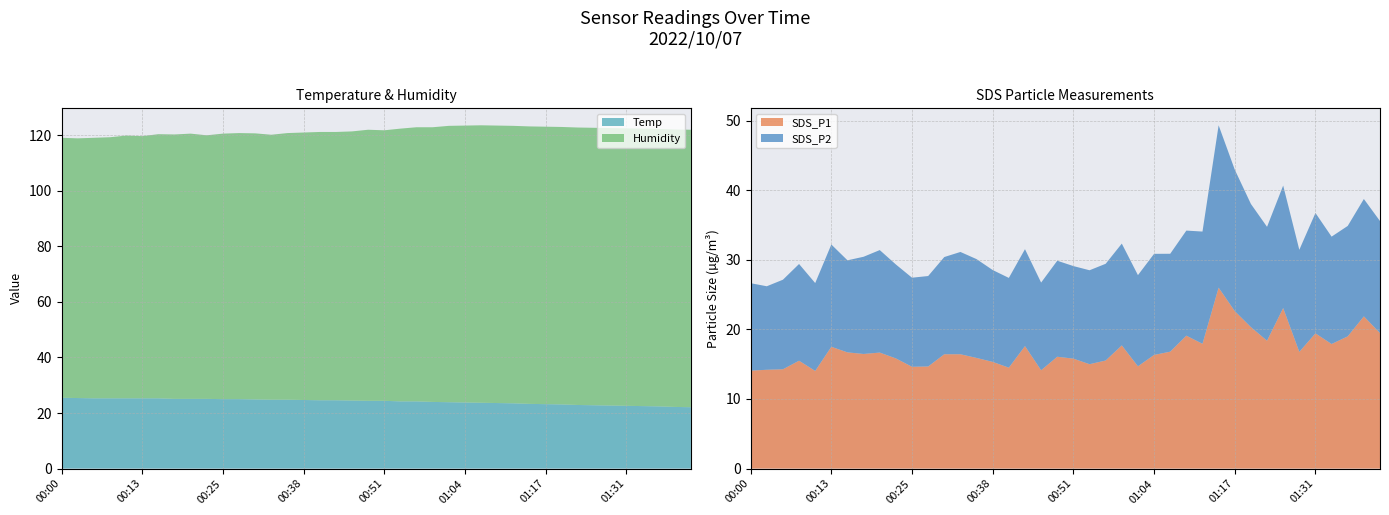

Reading right to left, transcribe all the data shown in this chart.

Temp: 01:41=22.1	01:39=22.2	01:36=22.4	01:33=22.5	01:31=22.6	01:28=22.7	01:26=22.8	01:23=22.9	01:20=23.1	01:17=23.2	01:14=23.3	01:12=23.5	01:09=23.6	01:06=23.7	01:04=23.8	01:01=23.9	00:59=24.0	00:56=24.2	00:54=24.2	00:51=24.4	00:49=24.4	00:46=24.5	00:43=24.6	00:41=24.6	00:38=24.7	00:36=24.8	00:33=24.8	00:31=24.9	00:28=25.0	00:25=25.0	00:23=25.1	00:20=25.1	00:18=25.1	00:15=25.3	00:13=25.3	00:10=25.3	00:08=25.3	00:05=25.3	00:03=25.4	00:00=25.5
Humidity: 01:41=99.9	01:39=99.9	01:36=99.9	01:33=99.9	01:31=99.9	01:28=99.9	01:26=99.9	01:23=99.9	01:20=99.9	01:17=99.9	01:14=99.9	01:12=99.9	01:09=99.9	01:06=99.9	01:04=99.7	01:01=99.5	00:59=98.9	00:56=98.7	00:54=98.2	00:51=97.4	00:49=97.6	00:46=96.9	00:43=96.6	00:41=96.6	00:38=96.3	00:36=96.0	00:33=95.4	00:31=95.8	00:28=95.8	00:25=95.6	00:23=94.9	00:20=95.5	00:18=95.2	00:15=95.1	00:13=94.4	00:10=94.6	00:08=94.0	00:05=93.8	00:03=93.5	00:00=93.6
SDS_P1: 01:41=19.5	01:39=21.9	01:36=19.0	01:33=17.9	01:31=19.4	01:28=16.8	01:26=23.1	01:23=18.4	01:20=20.3	01:17=22.6	01:14=26.0	01:12=17.9	01:09=19.1	01:06=16.8	01:04=16.3	01:01=14.7	00:59=17.7	00:56=15.5	00:54=15.0	00:51=15.8	00:49=16.1	00:46=14.1	00:43=17.6	00:41=14.5	00:38=15.3	00:36=15.9	00:33=16.4	00:31=16.4	00:28=14.7	00:25=14.6	00:23=15.8	00:20=16.7	00:18=16.5	00:15=16.7	00:13=17.5	00:10=14.0	00:08=15.5	00:05=14.3	00:03=14.2	00:00=14.1
SDS_P2: 01:41=16.1	01:39=16.9	01:36=15.9	01:33=15.4	01:31=17.3	01:28=14.7	01:26=17.6	01:23=16.4	01:20=17.7	01:17=20.3	01:14=23.3	01:12=16.1	01:09=15.1	01:06=14.1	01:04=14.5	01:01=13.1	00:59=14.6	00:56=13.9	00:54=13.5	00:51=13.3	00:49=13.8	00:46=12.6	00:43=13.9	00:41=12.9	00:38=13.2	00:36=14.2	00:33=14.7	00:31=14.0	00:28=13.0	00:25=12.8	00:23=13.5	00:20=14.7	00:18=14.0	00:15=13.2	00:13=14.7	00:10=12.6	00:08=13.9	00:05=12.9	00:03=12.0	00:00=12.6